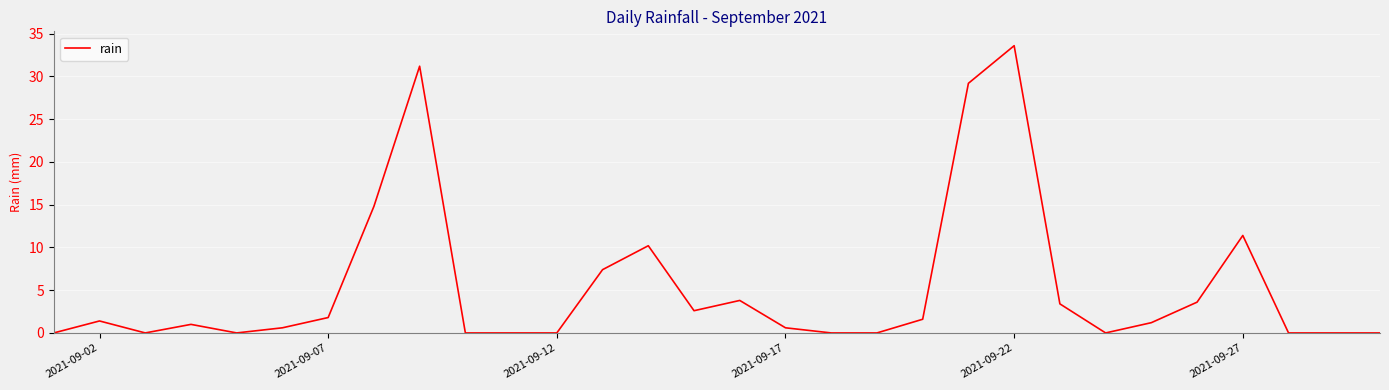

What is the greatest value displayed?

33.6